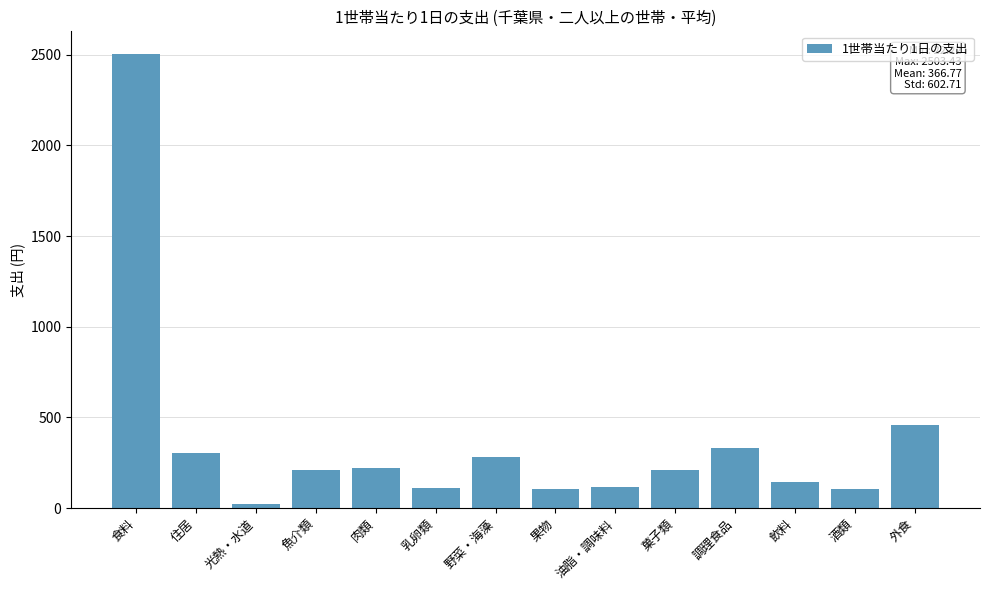

What is the difference between the maximum and minimum values?

2481.2